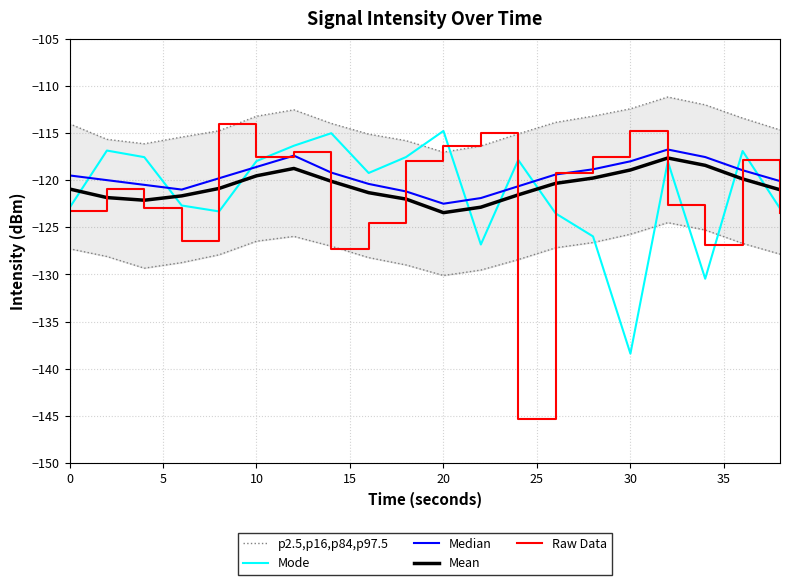

How many times do Raw Data and Mean cross each other?

10